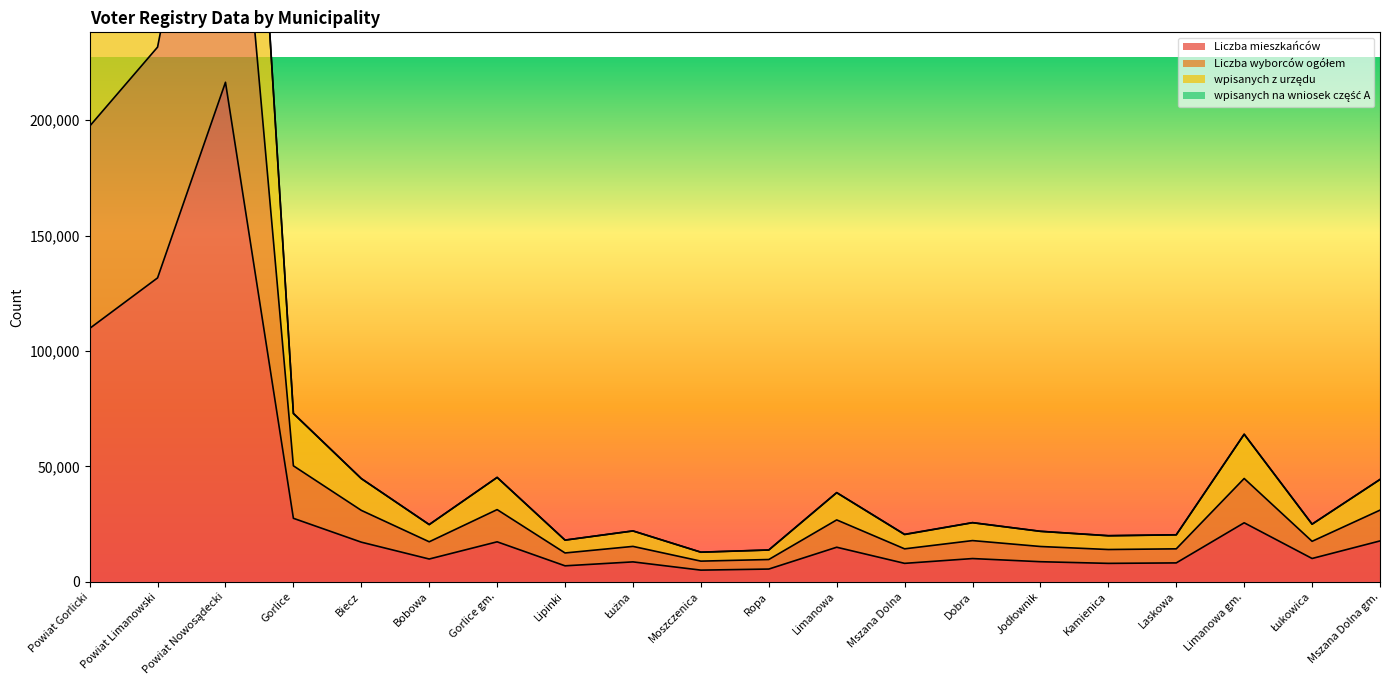

Reading right to left, list all the values displayed in this chart.

Liczba mieszkańców: Mszana Dolna gm.=17677	Łukowica=10067	Limanowa gm.=25542	Laskowa=8152	Kamienica=7949	Jodłownik=8669	Dobra=10036	Mszana Dolna=7956	Limanowa=14943	Ropa=5484	Moszczenica=5022	Łużna=8595	Lipinki=6888	Gorlice gm.=17294	Bobowa=9839	Biecz=17140	Gorlice=27484	Powiat Nowosądecki=216457	Powiat Limanowski=131675	Powiat Gorlicki=109768
Liczba wyborców ogółem: Mszana Dolna gm.=44278	Łukowica=24931	Limanowa gm.=63881	Laskowa=20306	Kamienica=19908	Jodłownik=21825	Dobra=25567	Mszana Dolna=20438	Limanowa=38570	Ropa=13738	Moszczenica=12781	Łużna=22001	Lipinki=18028	Gorlice gm.=45199	Bobowa=24754	Biecz=44687	Gorlice=72872	Powiat Nowosądecki=546758	Powiat Limanowski=331183	Powiat Gorlicki=284785
wpisanych z urzędu: Mszana Dolna gm.=44349	Łukowica=24947	Limanowa gm.=63938	Laskowa=20344	Kamienica=19955	Jodłownik=21861	Dobra=25610	Mszana Dolna=20540	Limanowa=38627	Ropa=13758	Moszczenica=12820	Łużna=22017	Lipinki=18034	Gorlice gm.=45210	Bobowa=24771	Biecz=44712	Gorlice=72976	Powiat Nowosądecki=547439	Powiat Limanowski=331715	Powiat Gorlicki=285106
wpisanych na wniosek część A: Mszana Dolna gm.=31013	Łukowica=17507	Limanowa gm.=44740	Laskowa=14248	Kamienica=13952	Jodłownik=15265	Dobra=17823	Mszana Dolna=14248	Limanowa=26785	Ropa=9621	Moszczenica=8921	Łużna=15306	Lipinki=12461	Gorlice gm.=31252	Bobowa=17305	Biecz=30926	Gorlice=50230	Powiat Nowosądecki=381948	Powiat Limanowski=231695	Powiat Gorlicki=197437